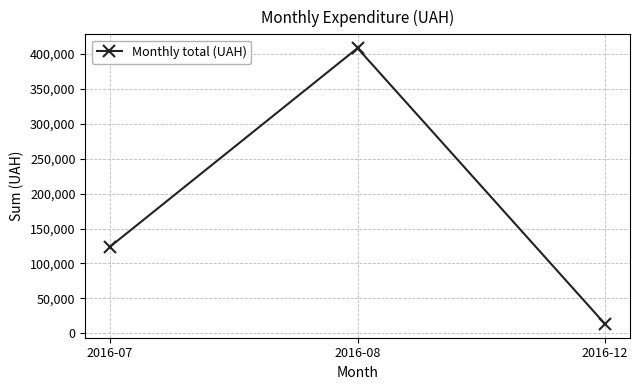

How many values are below 124117?

1